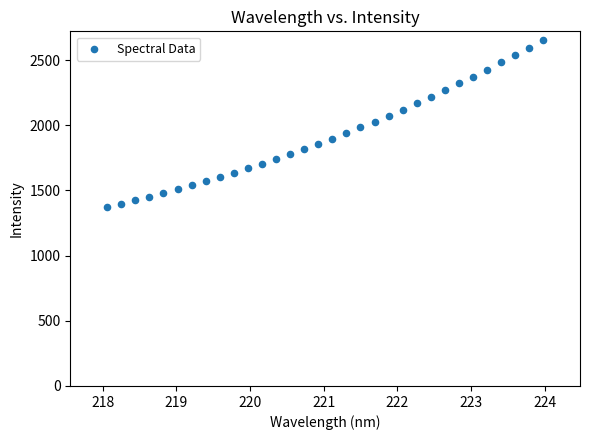

What is the range of Y values (max minus min)?

1282.2